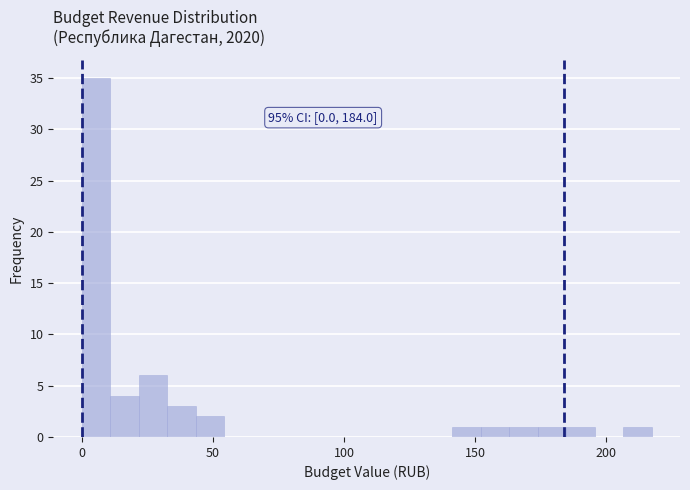

Around what value on the x-axis is the tallest bar? Give the approximate position of its centre, as read against the axis.

5